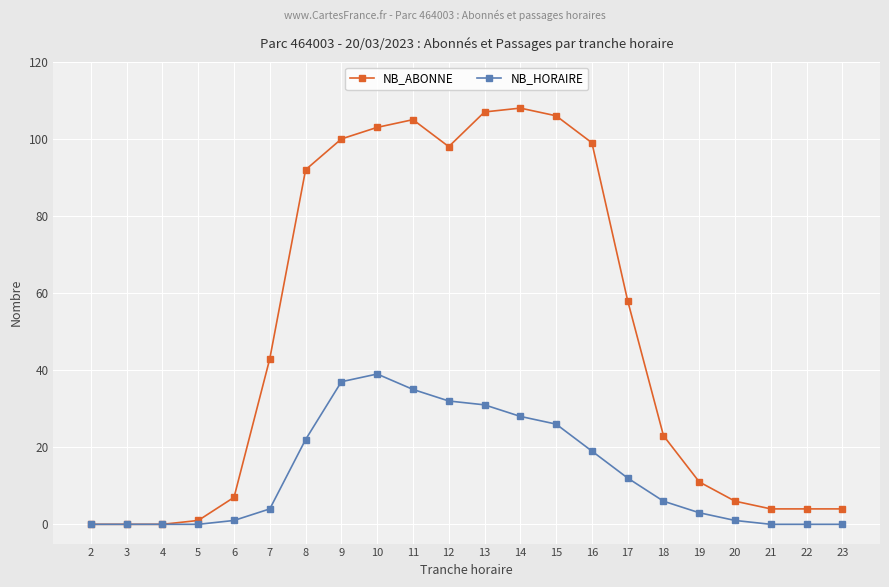

Where is NB_HORAIRE nearest to the value 19?

16